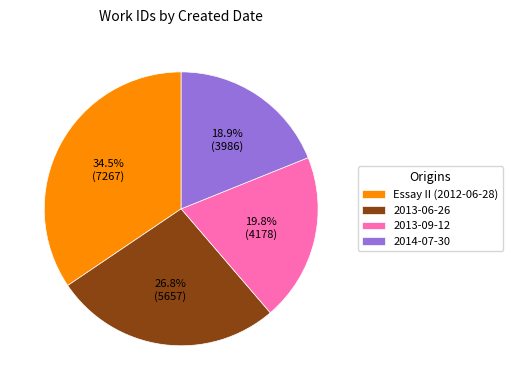

Is it true that 2014-07-30 is 12% of the pie?

False